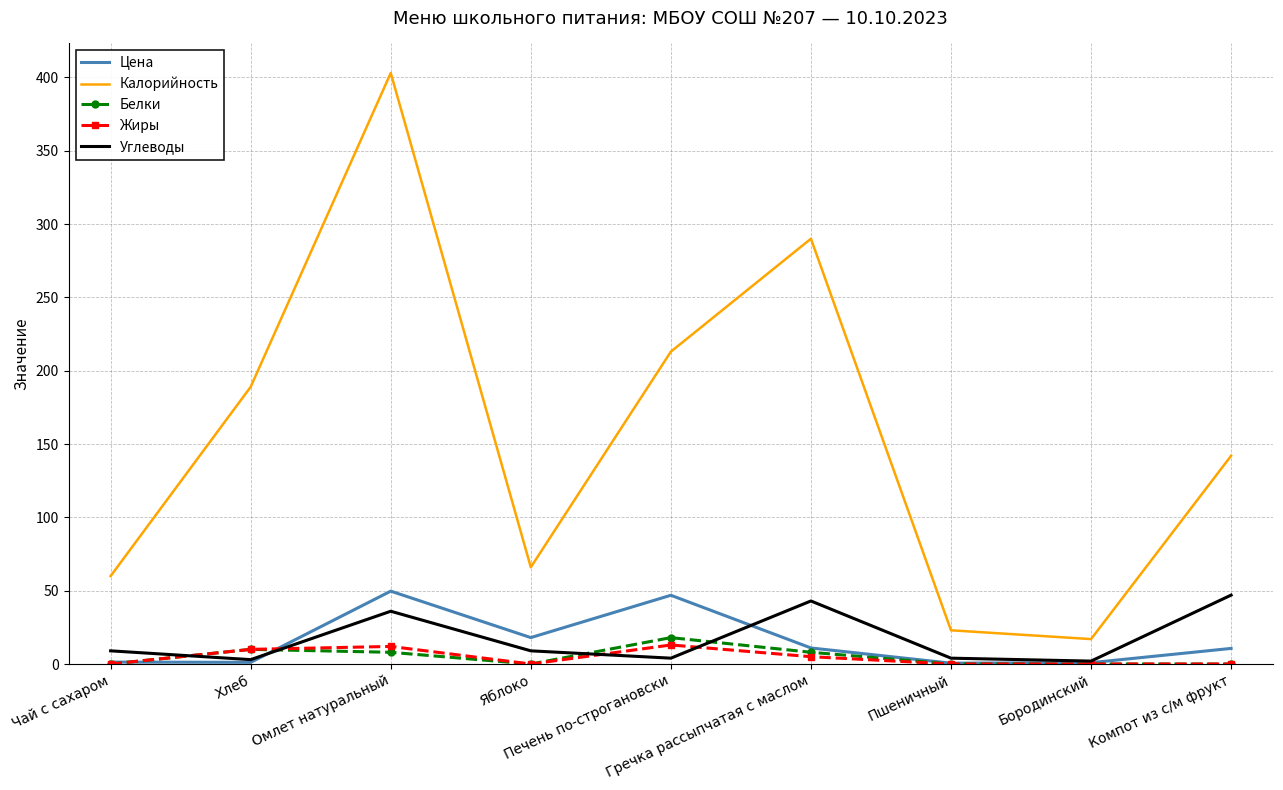

Which series has the largest range (max minus min)?

Калорийность